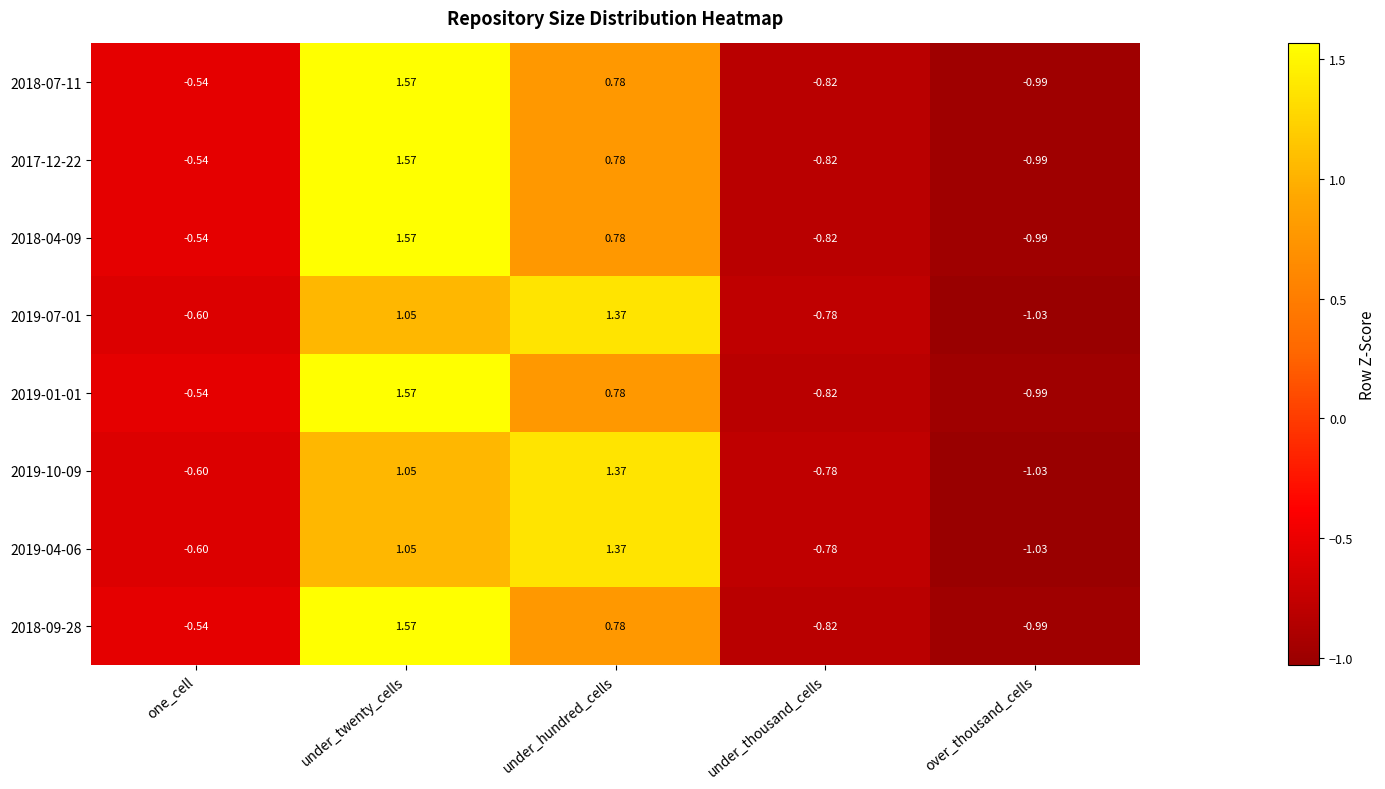

Which category has the lowest value across all series?

over_thousand_cells